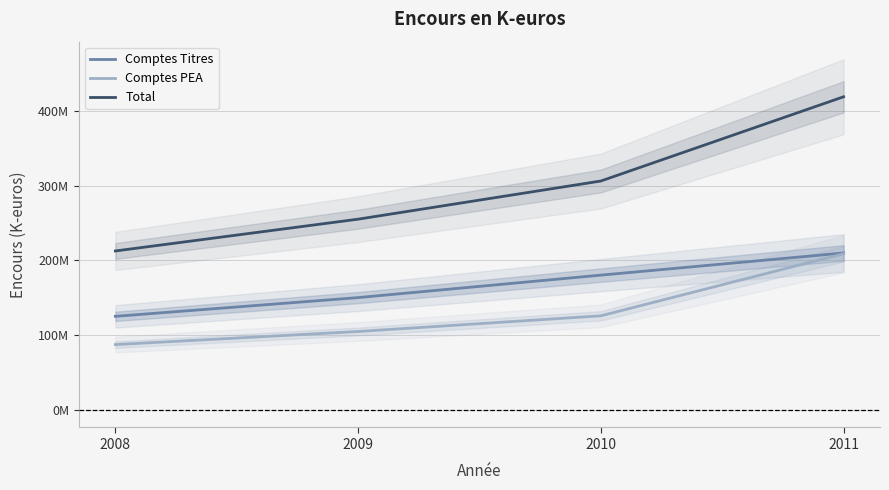

What is the value of the Total point at the 4th from the left?

418978000